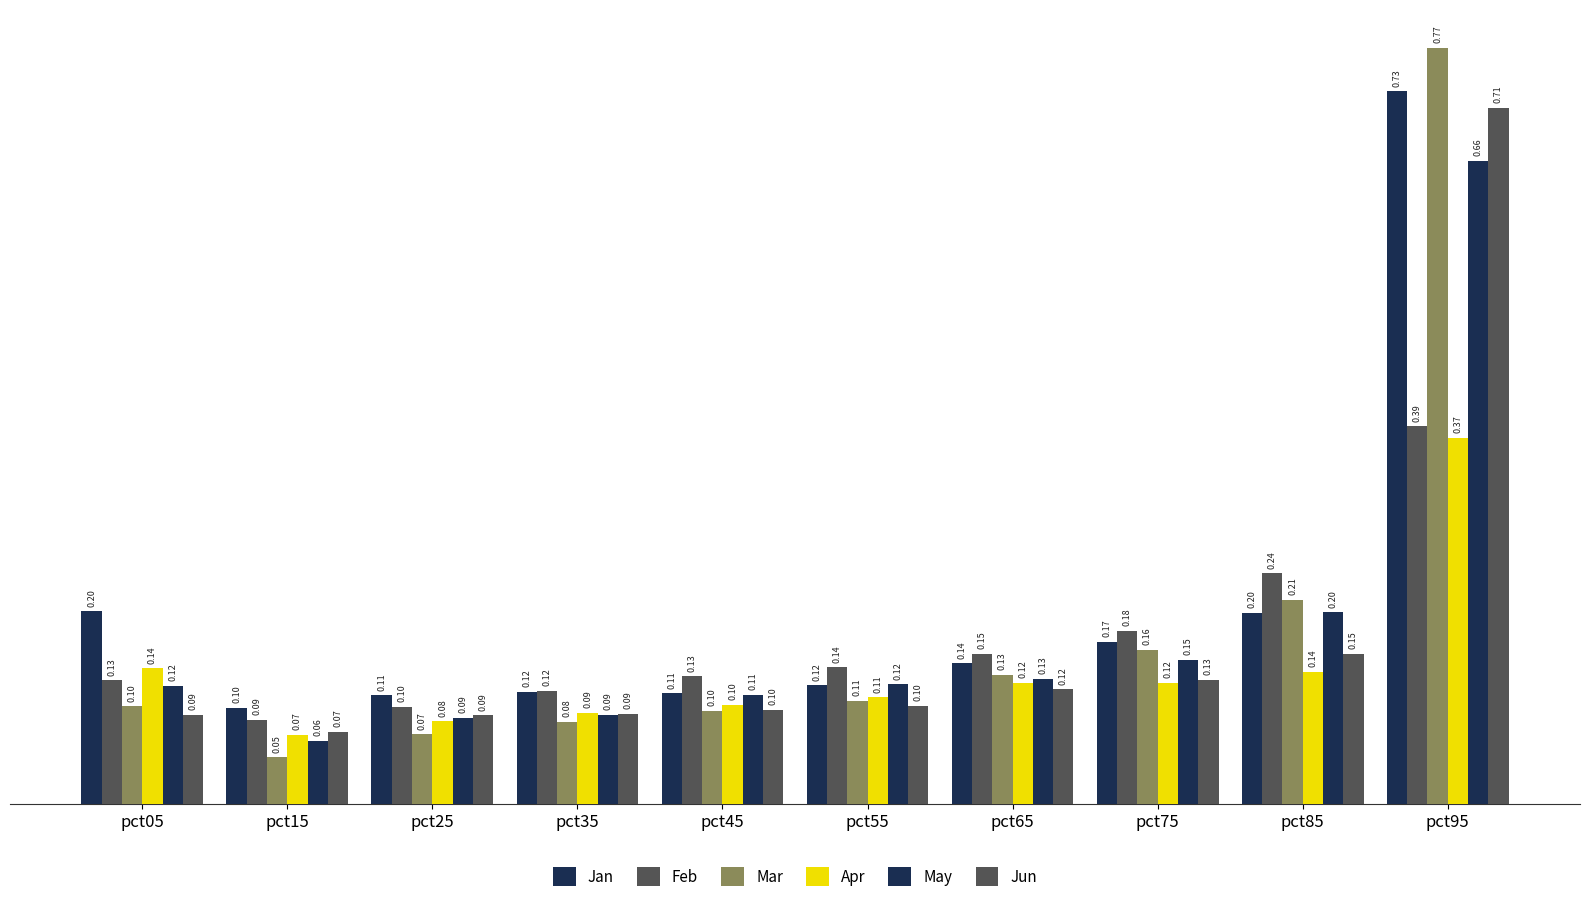

Where is Apr nearest to the value 0?

pct15